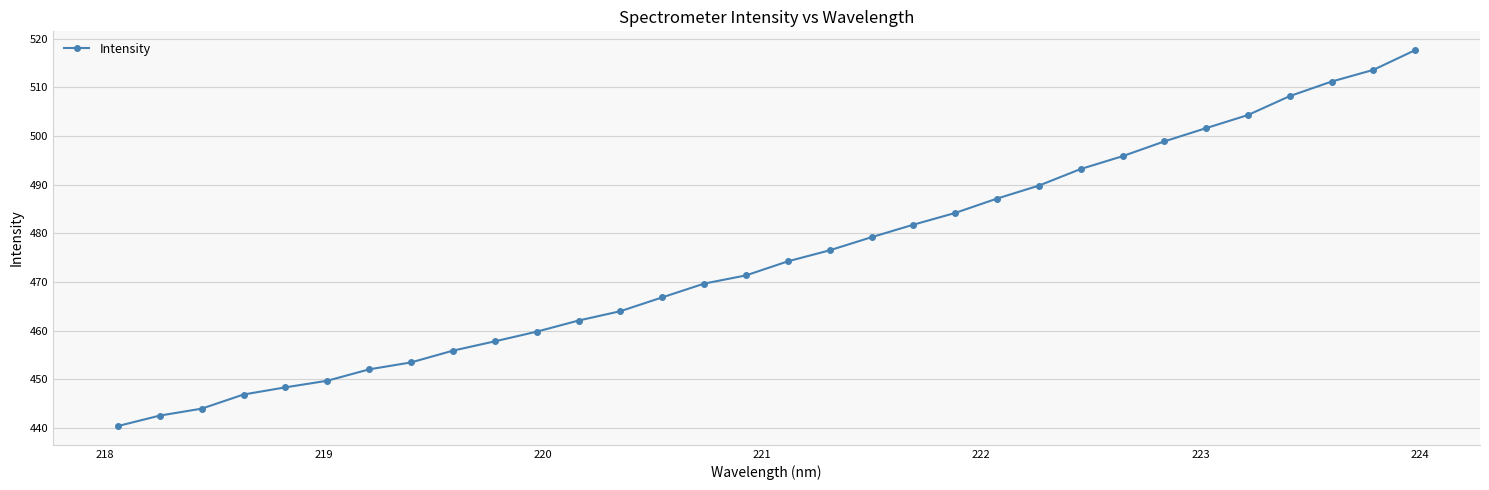

What is the difference between the maximum and minimum values?

77.2